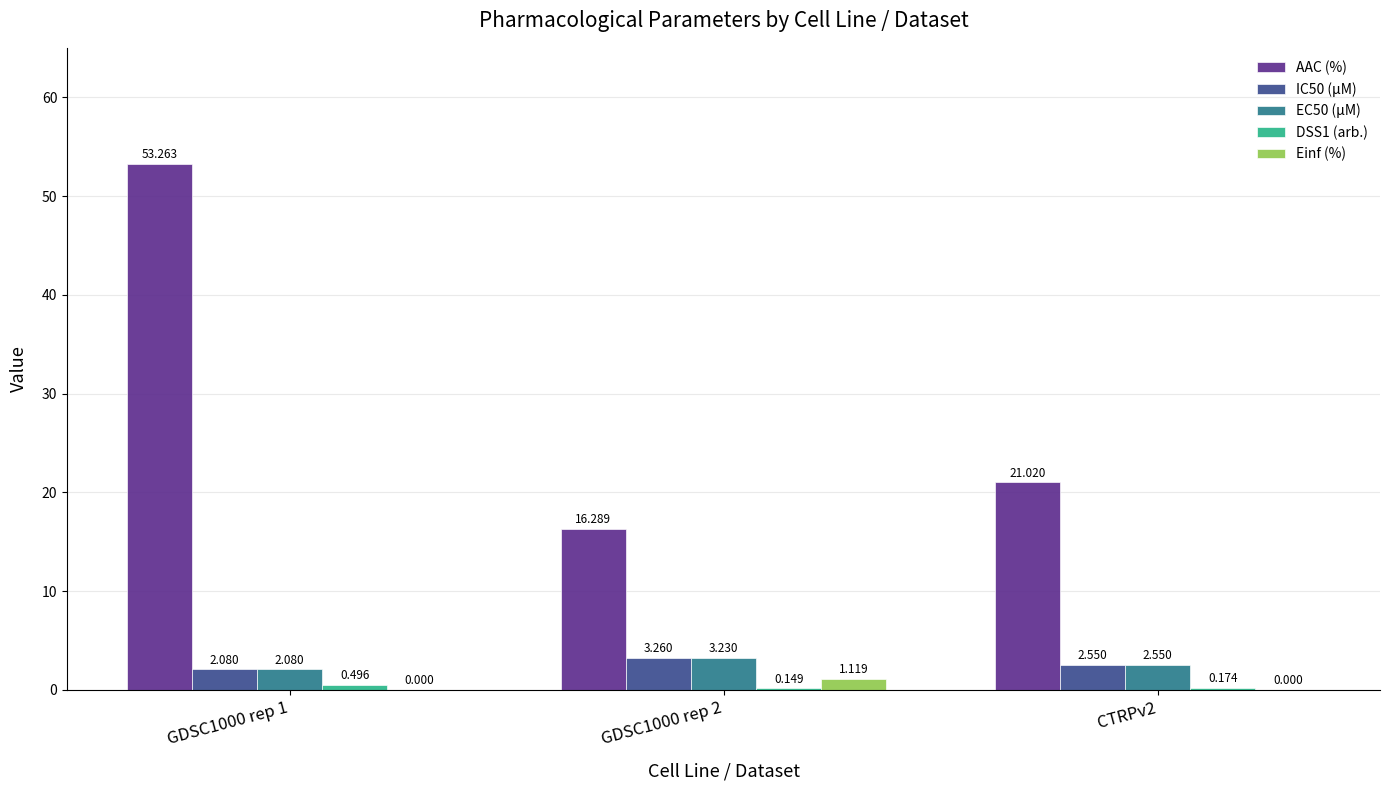

Between GDSC1000 rep 1 and GDSC1000 rep 2, which series saw the biggest shift?

AAC (%)